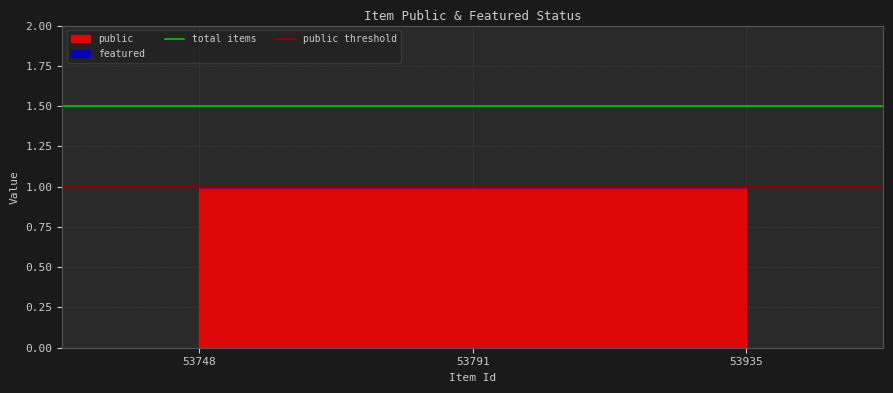

Is it true that total items equals 0.3 at 53748?

False